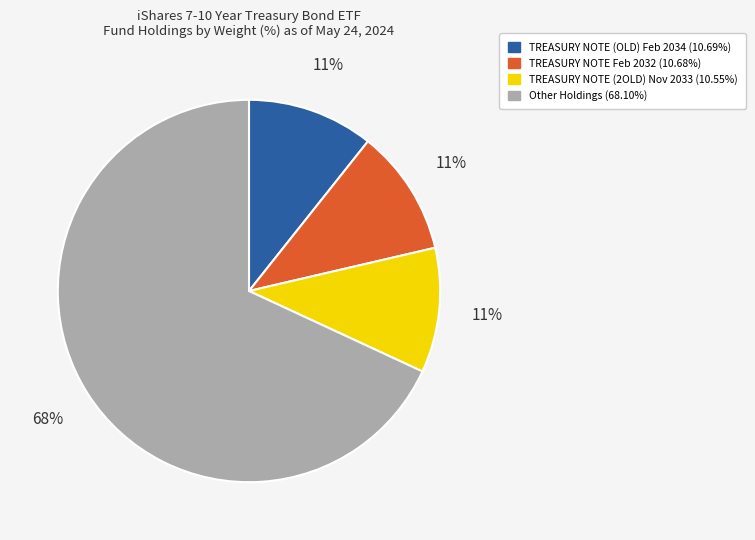

To the nearest percent, what is the average slice percentage?

25%